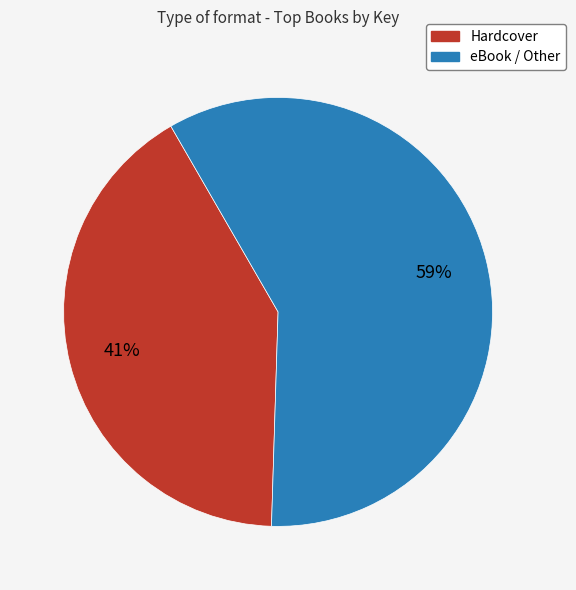

What percentage is the eBook / Other slice, to the nearest percent?

59%